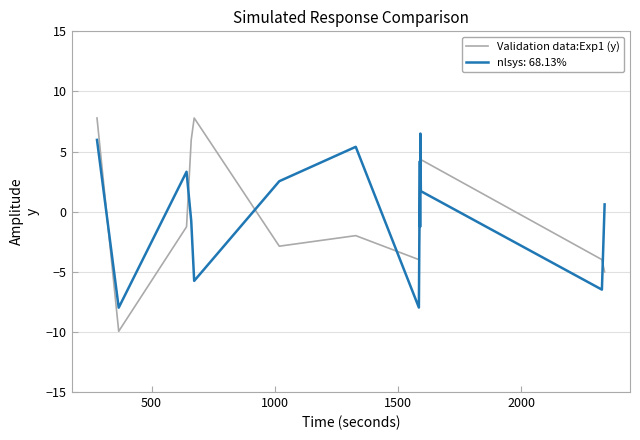

Which series has the largest range (max minus min)?

Validation data:Exp1 (y)